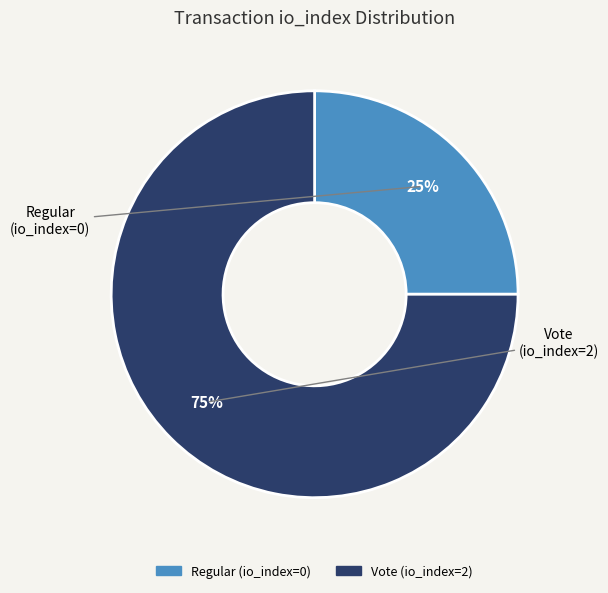

Which has a higher value, Regular (io_index=0) or Vote (io_index=2)?

Vote (io_index=2)